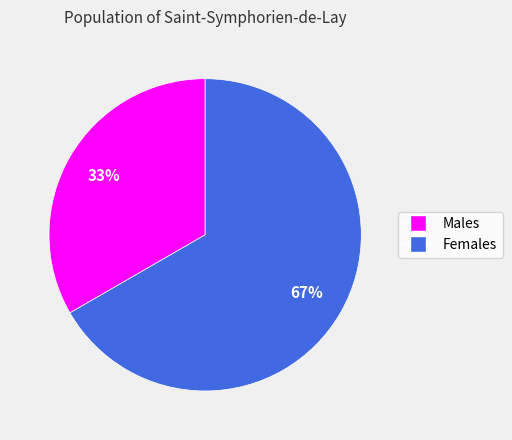

Is there any slice that represents more than half of the pie?

Yes